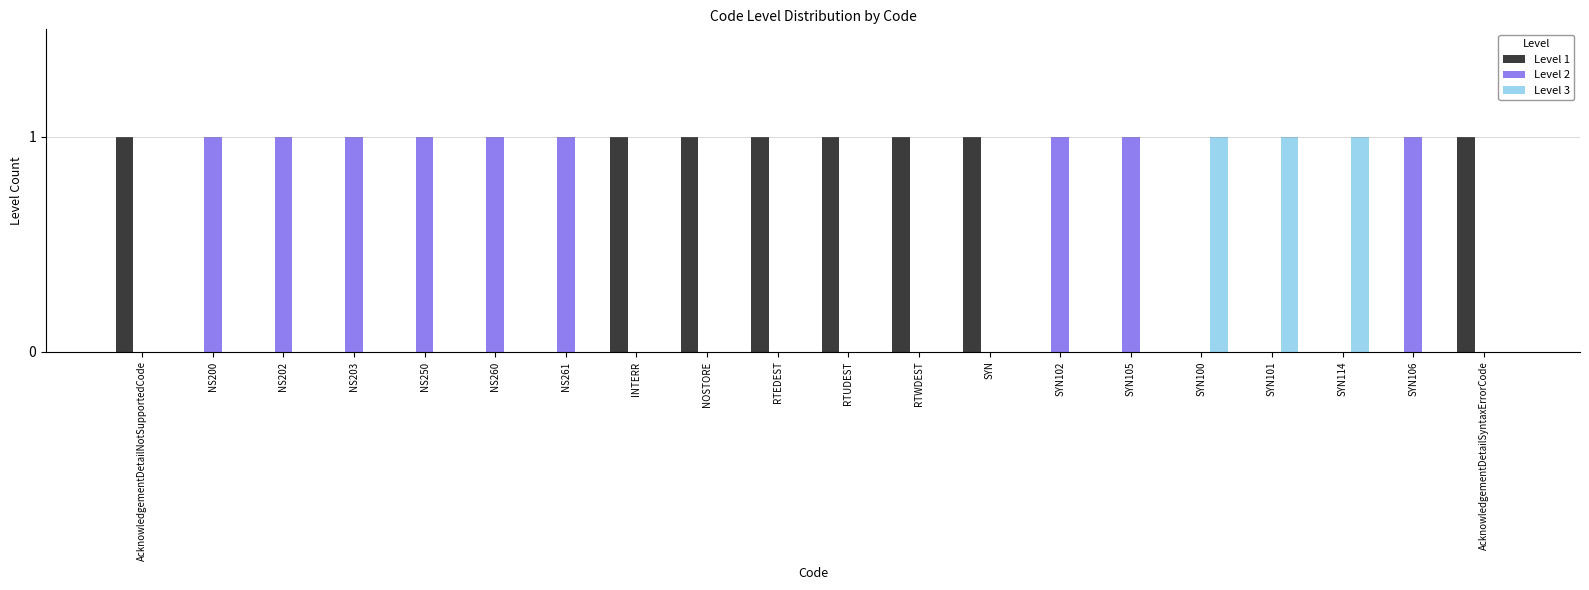

The value of Level 1 at AcknowledgementDetailSyntaxErrorCode is 1. True or false?

True